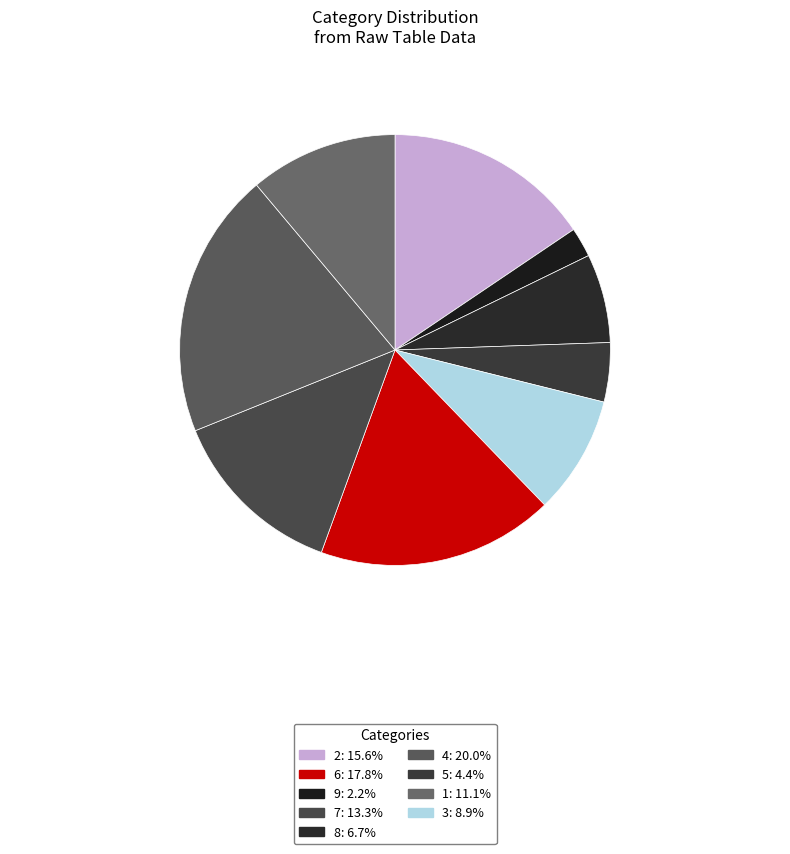

How many slices are in this pie chart?

9